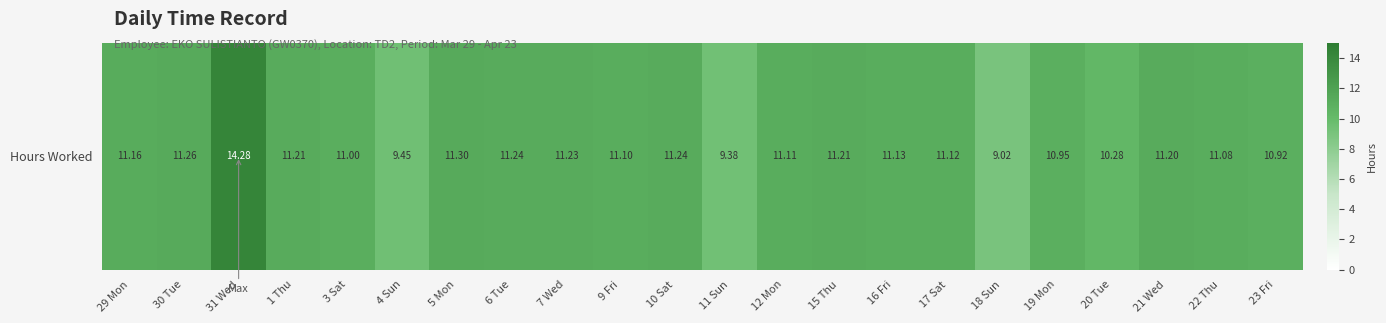

Is it true that the value at 6 Tue is 3.2?

False